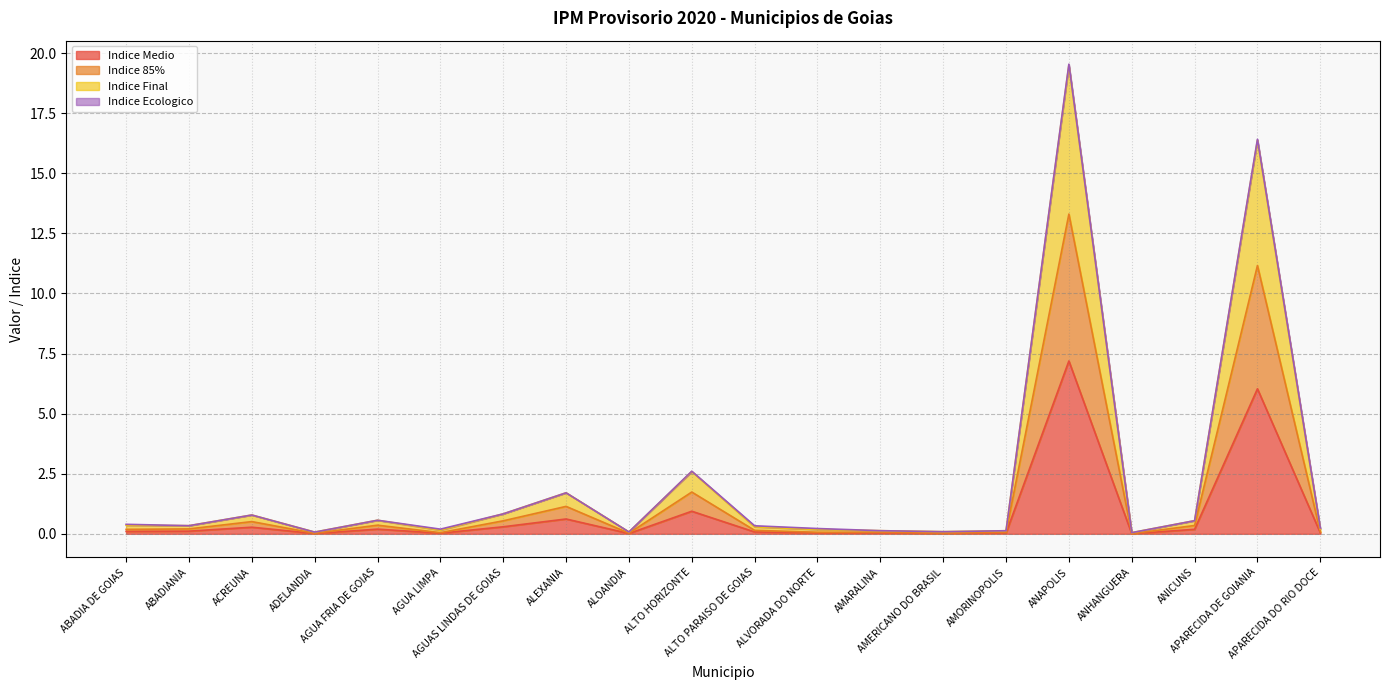

What is the highest value of the Indice Medio series?

7.2